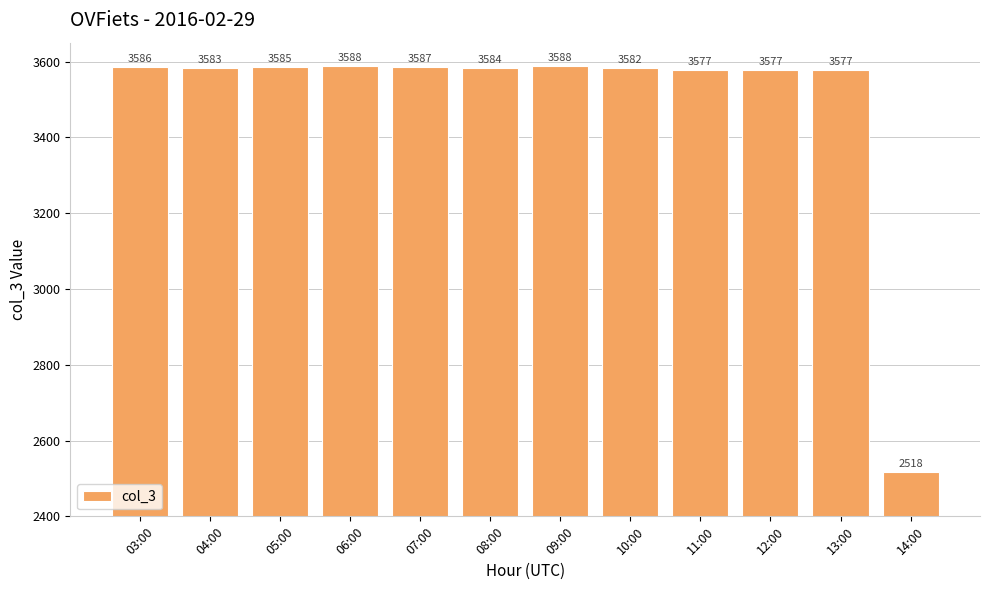

How many values are below 3584?

6